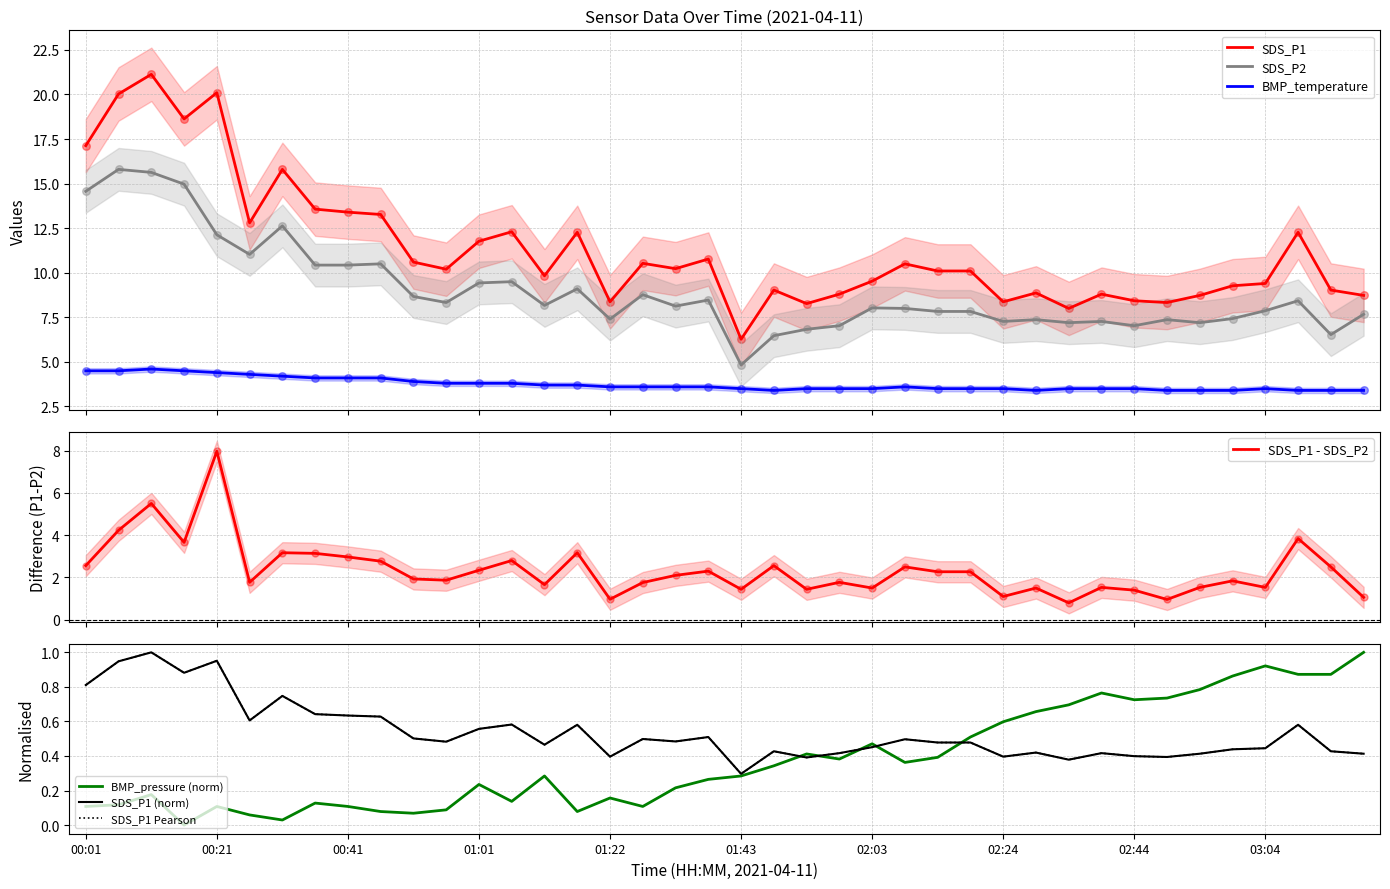

Is the value of SDS_P2 at 02:18 greater than the value of SDS_P1 at 03:04?

No